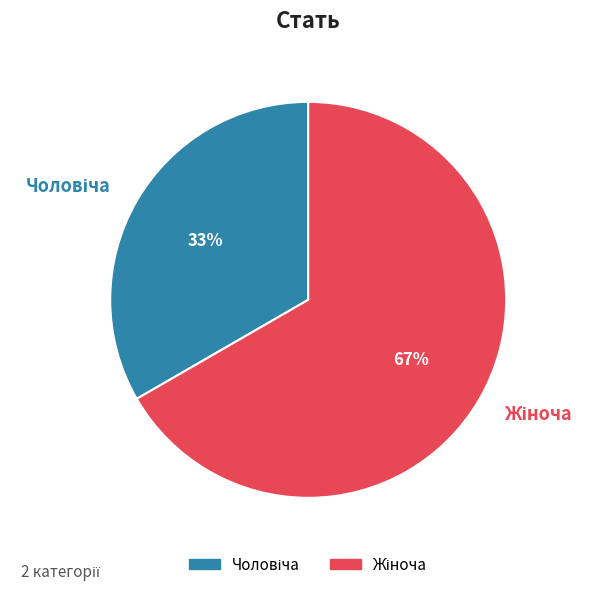

Count the number of slices in the pie.

2